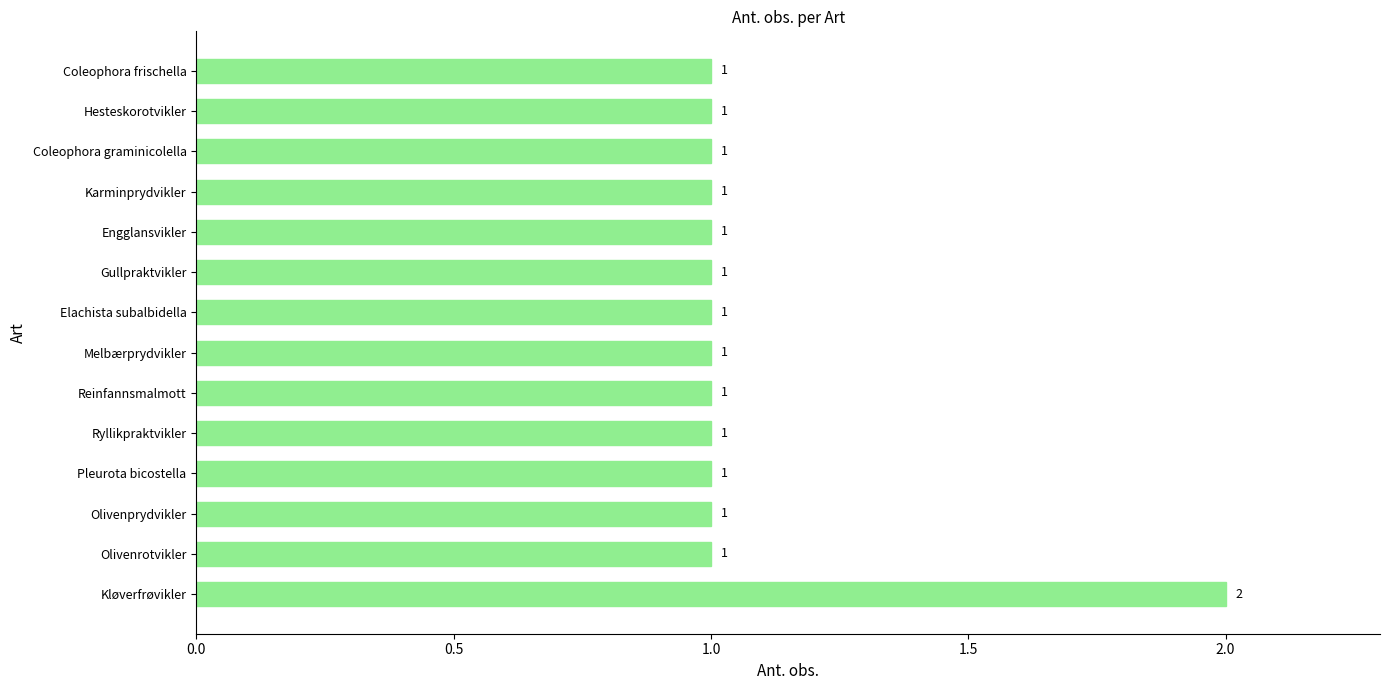

Which has a higher value, Kløverfrøvikler or Reinfannsmalmott?

Kløverfrøvikler